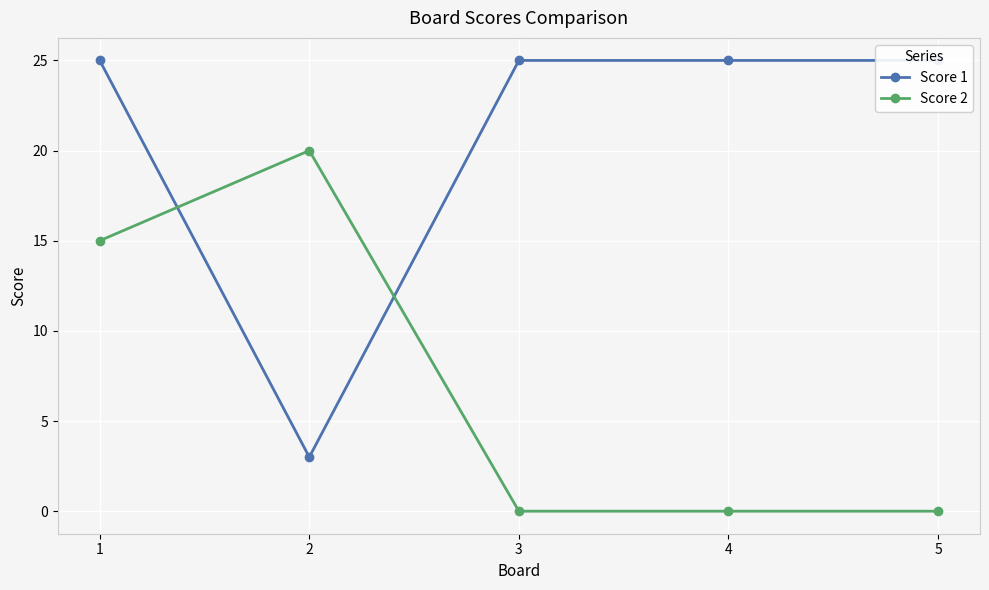

What is the difference between the maximum and minimum values in the Score 1 series?

22